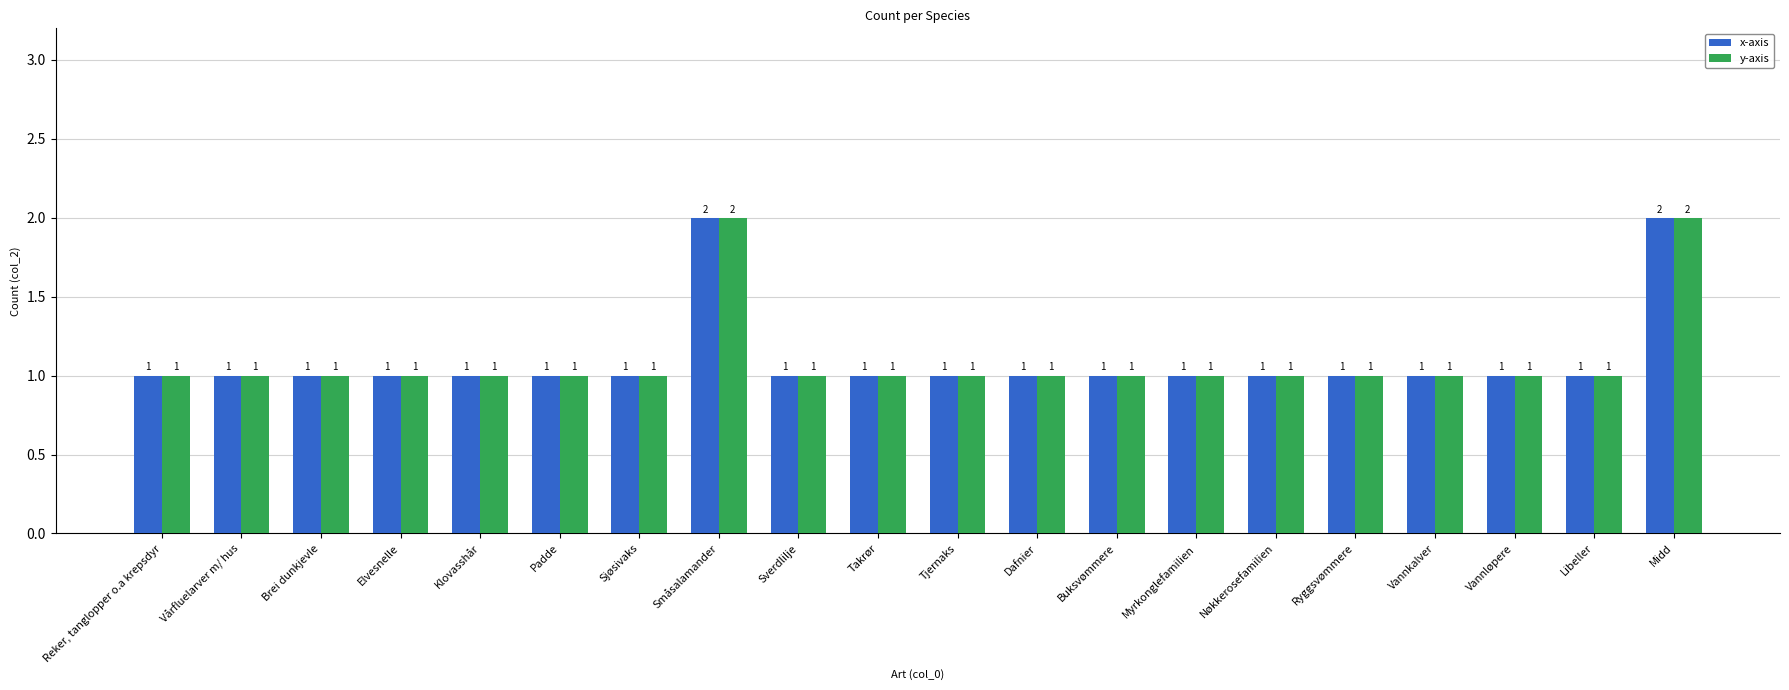

The value of y-axis at Ryggsvømmere is 1. True or false?

True